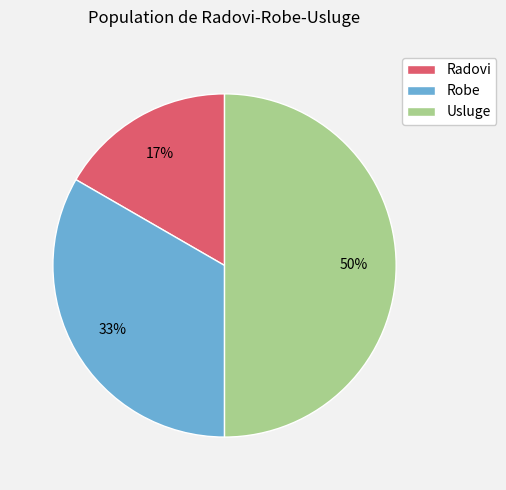

Do Usluge and Robe together represent more than half of the pie?

Yes